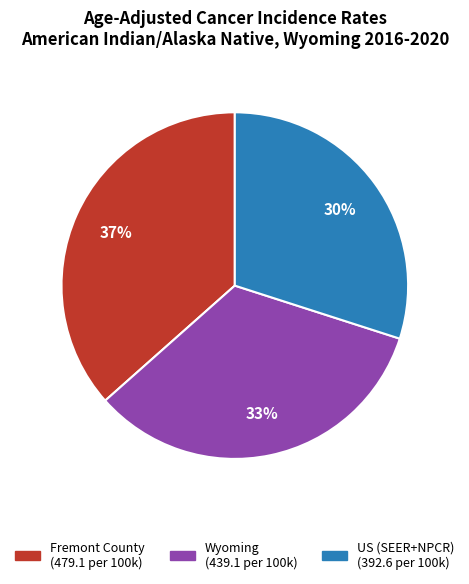

To the nearest percent, what is the difference between the largest and smallest slice percentages?

7%